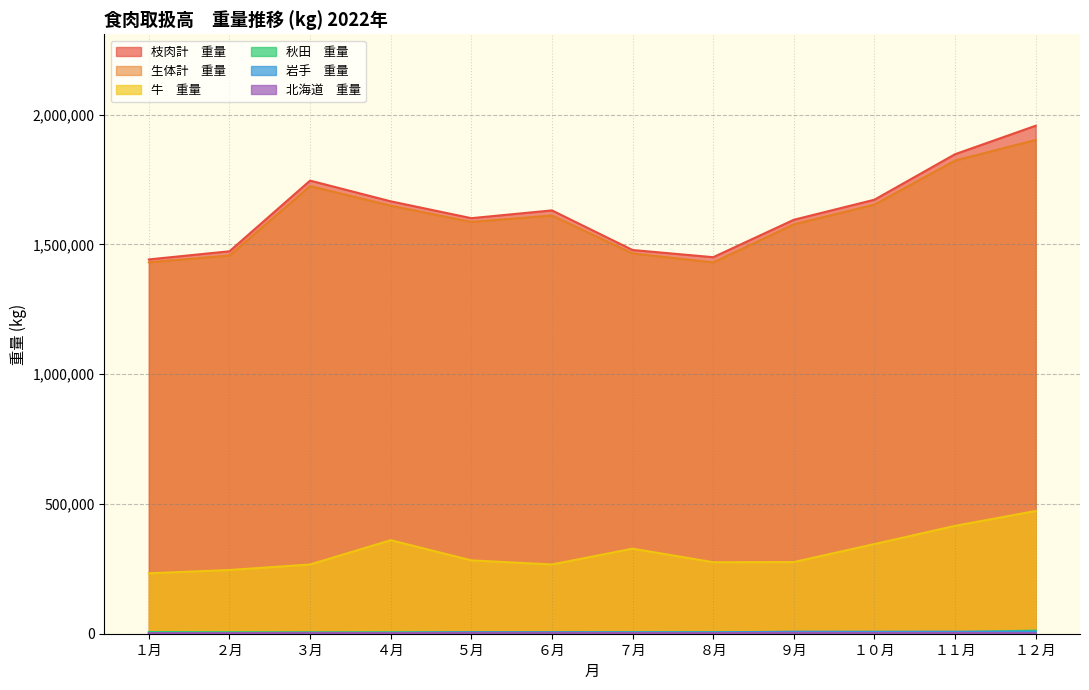

How many lines are shown in the chart?

6